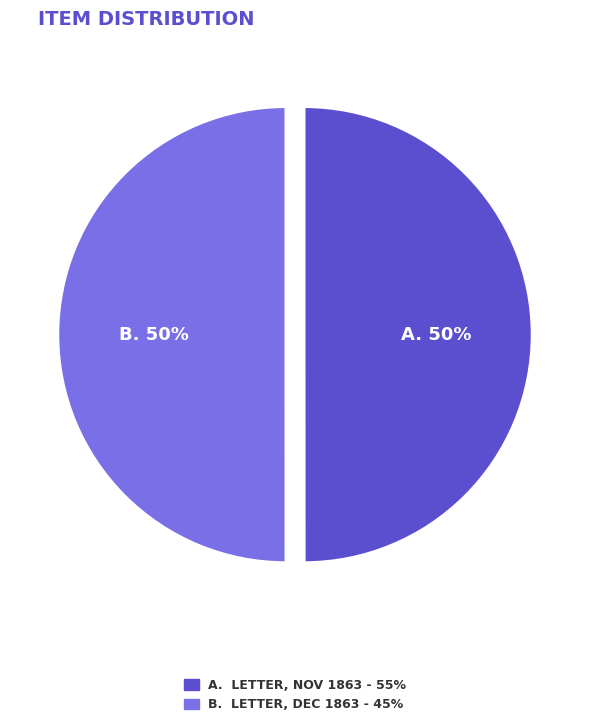

How many segments does this pie chart have?

2